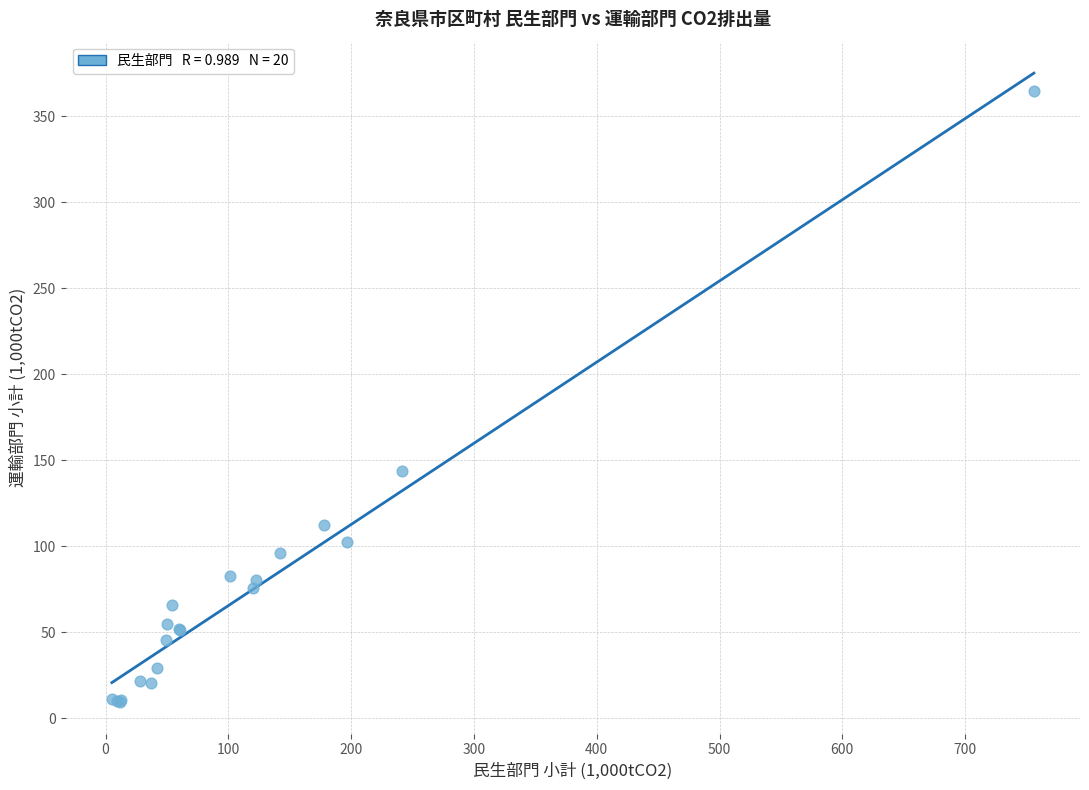

What Y value in the scatter plot is closest to 187?

144.0